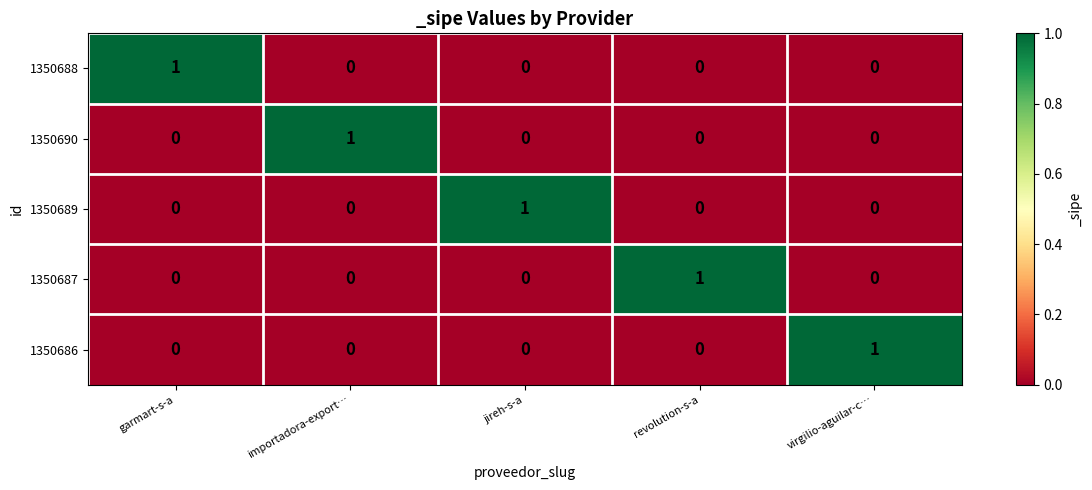

At how many categories does at least one series exceed 0?

5